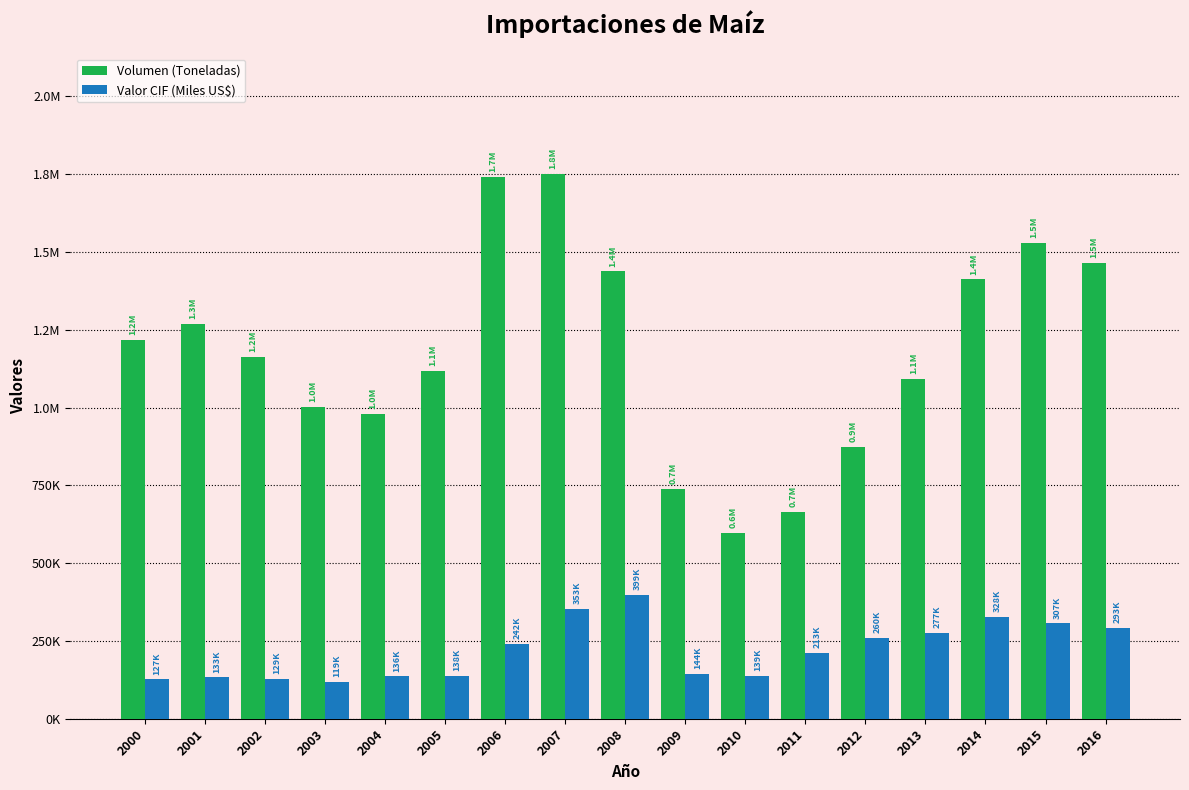

What are all the series names shown in the legend?

Volumen (Toneladas), Valor CIF (Miles US$)